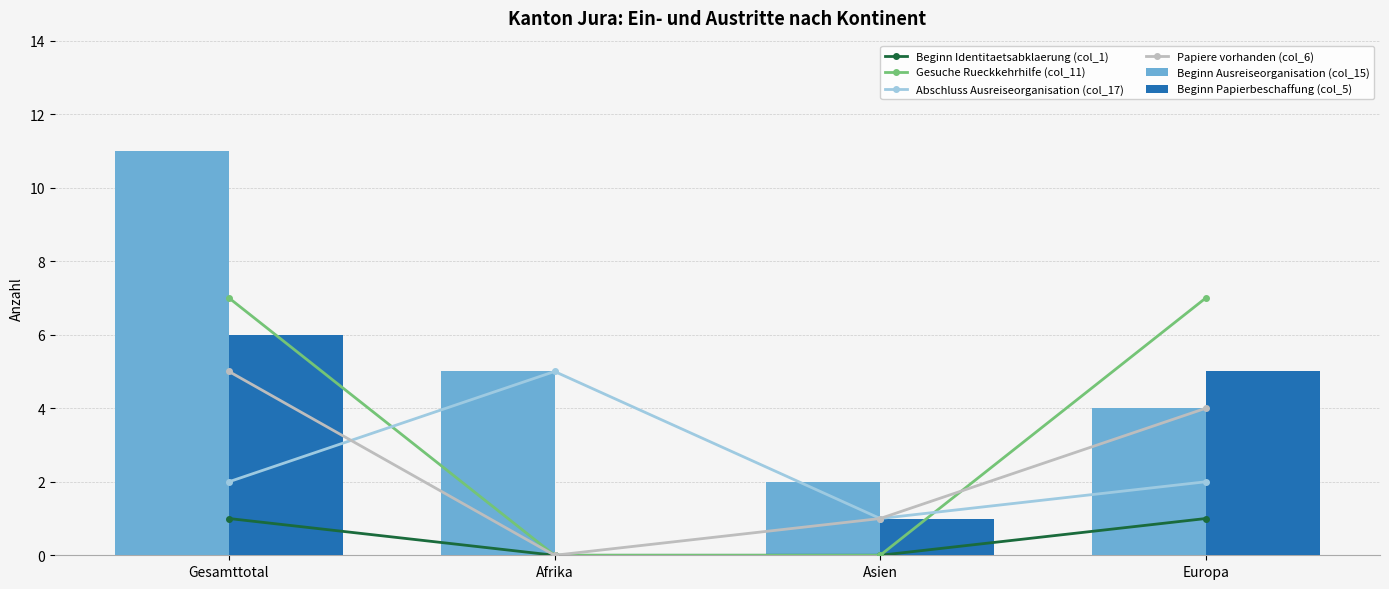

What is the average value of the Beginn Papierbeschaffung (col_5) series?

3